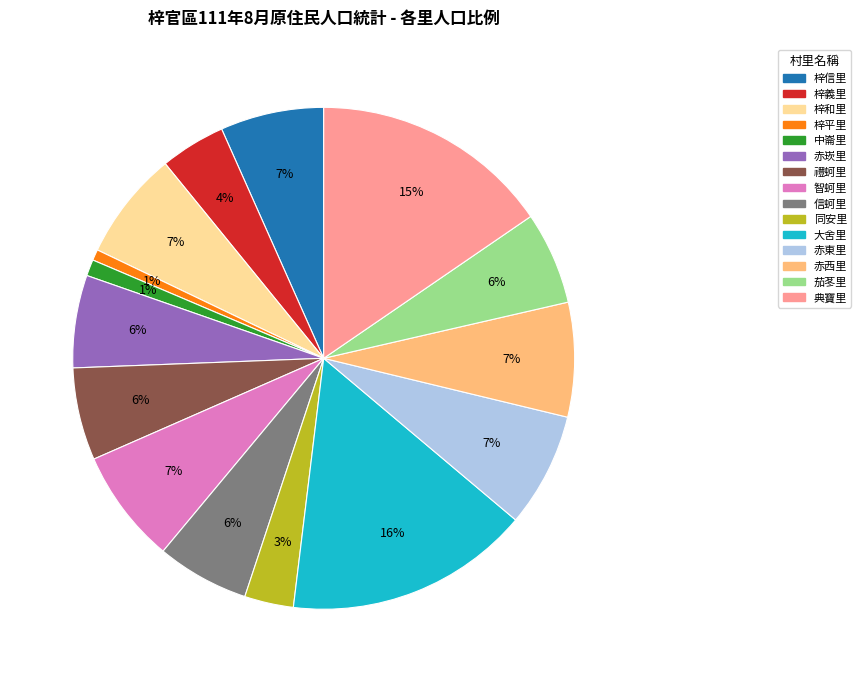

Which has a higher value, 大舍里 or 茄苳里?

大舍里